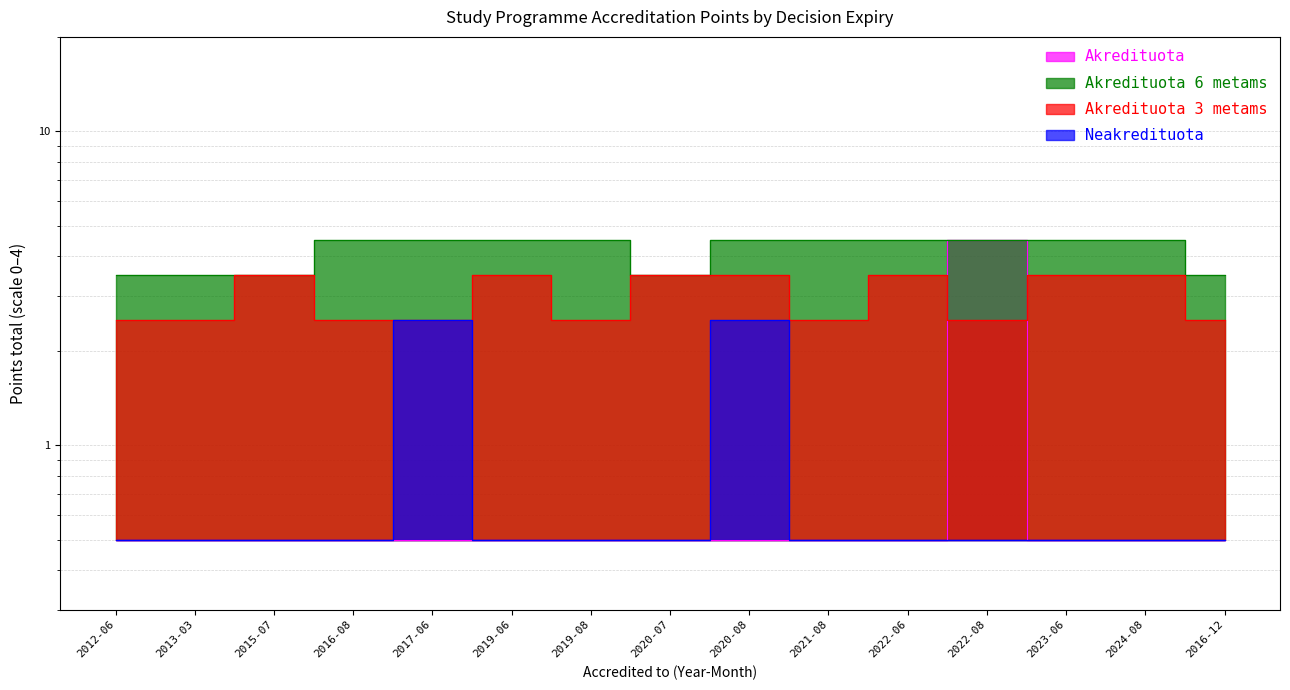

Reading right to left, what are all the values shown in this chart?

Akredituota: 0.5	0.5	0.5	4.5	0.5	0.5	0.5	0.5	0.5	0.5	0.5	0.5	0.5	0.5	0.5
Akredituota 6 metams: 3.5	4.5	4.5	4.5	4.5	4.5	4.5	3.5	4.5	4.5	4.5	4.5	3.5	3.5	3.5
Akredituota 3 metams: 2.5	3.5	3.5	2.5	3.5	2.5	3.5	3.5	2.5	3.5	2.5	2.5	3.5	2.5	2.5
Neakredituota: 0.5	0.5	0.5	0.5	0.5	0.5	2.5	0.5	0.5	0.5	2.5	0.5	0.5	0.5	0.5